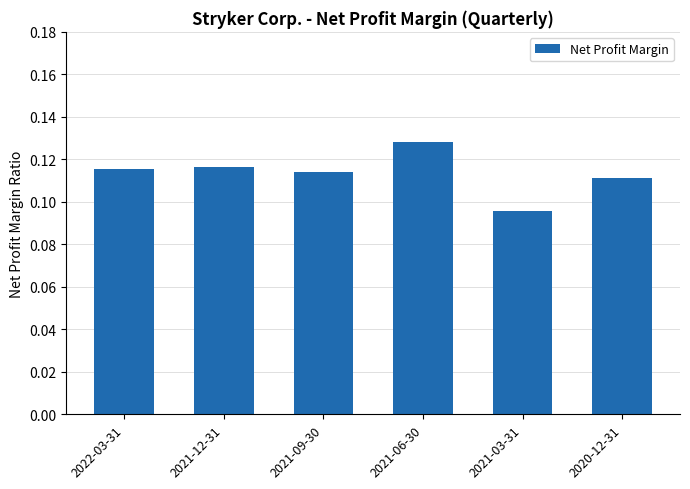

What is the sum of all values?

0.7